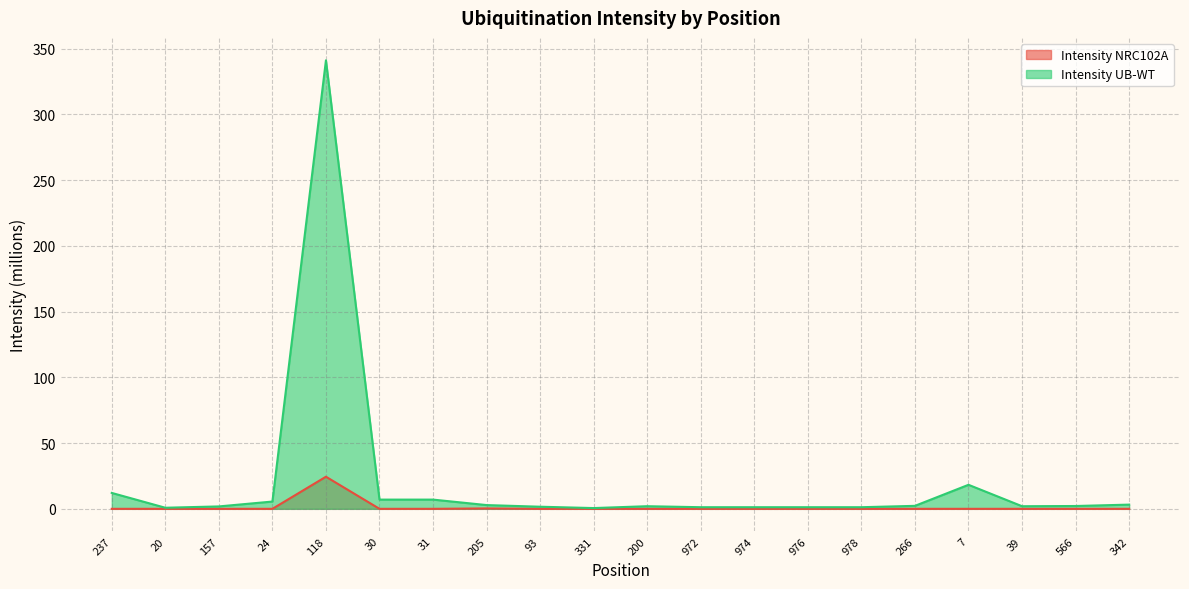

List the labels in order of Intensity UB-WT value, smallest first.

331, 20, 972, 974, 976, 978, 93, 157, 39, 200, 566, 266, 205, 342, 24, 30, 31, 237, 7, 118